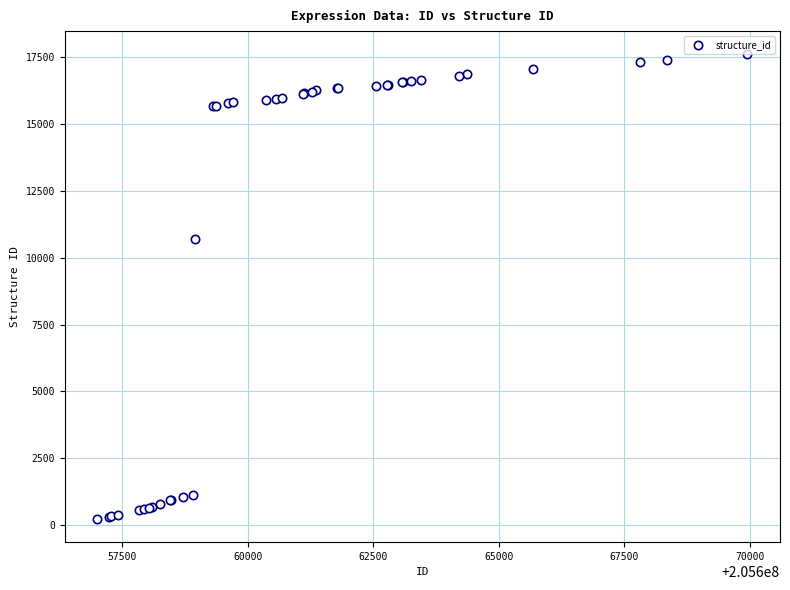

What Y value in the scatter plot is closest to 8913?

10675